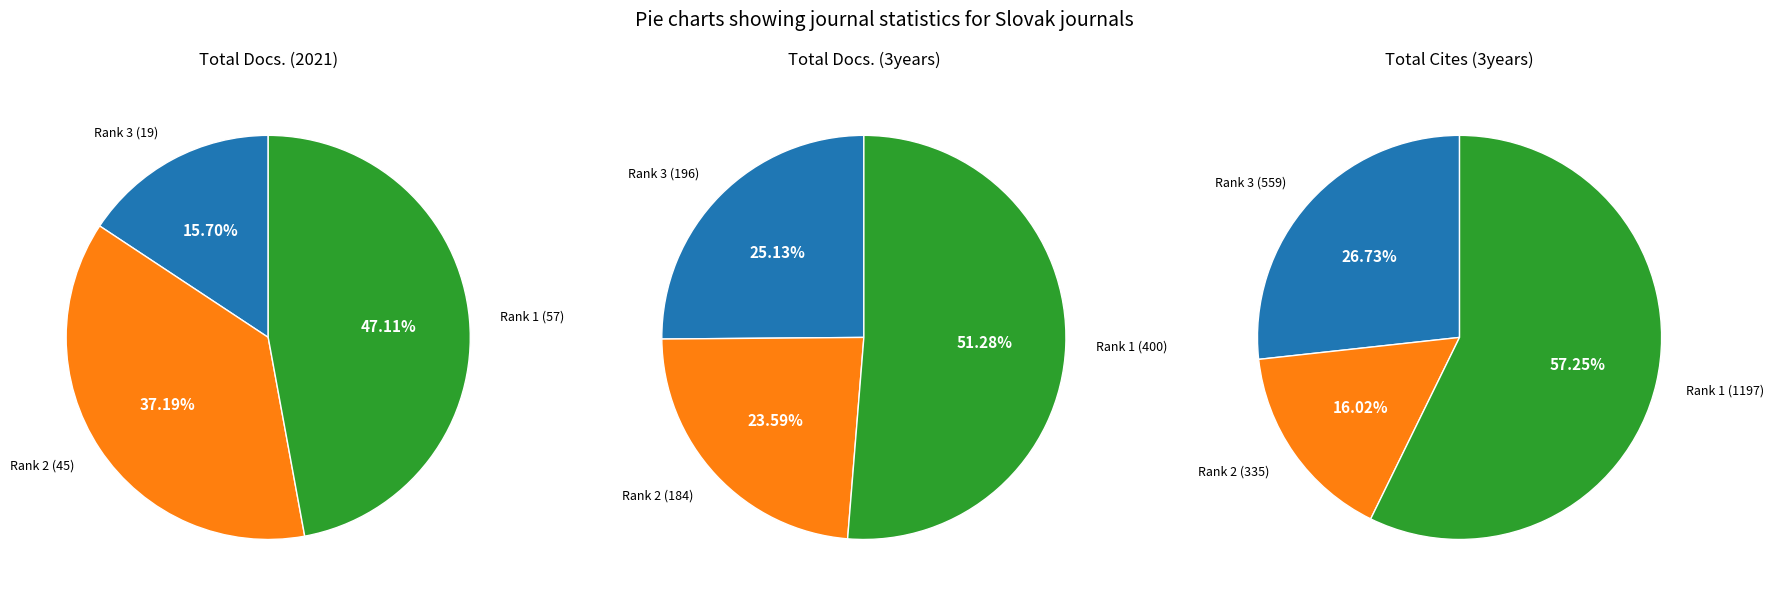

Does Journal of Microbiology Biotechnology (Rank 3) represent more than half of the total?

No